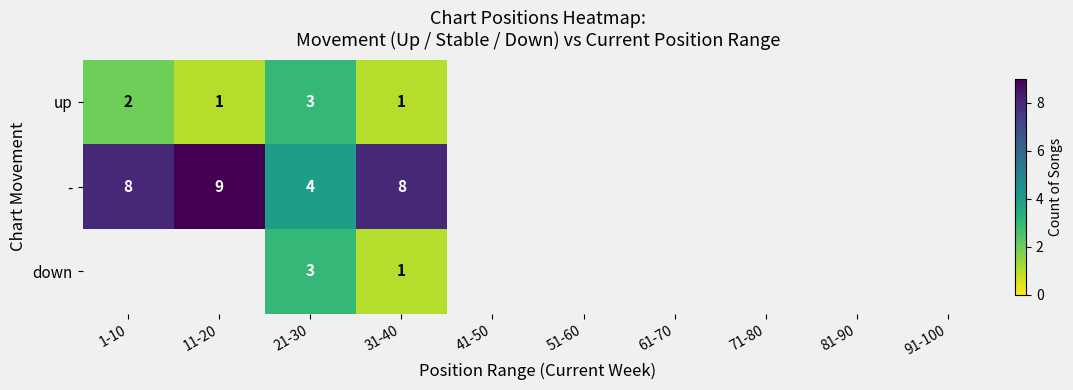

The value of down at 31-40 is 0. True or false?

False